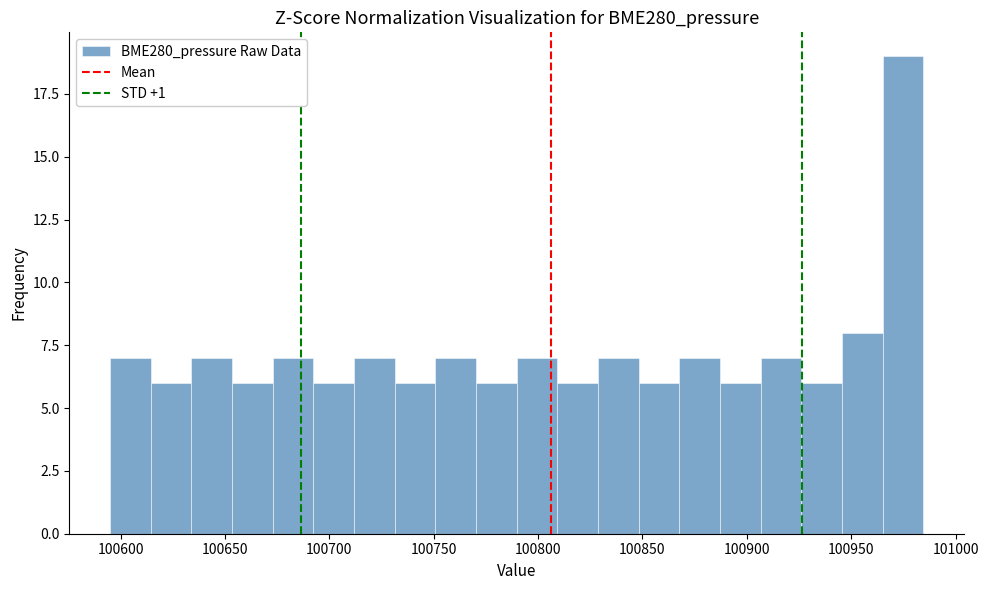

Read against the x-axis, roughly where is the centre of the tallest bar?

100975